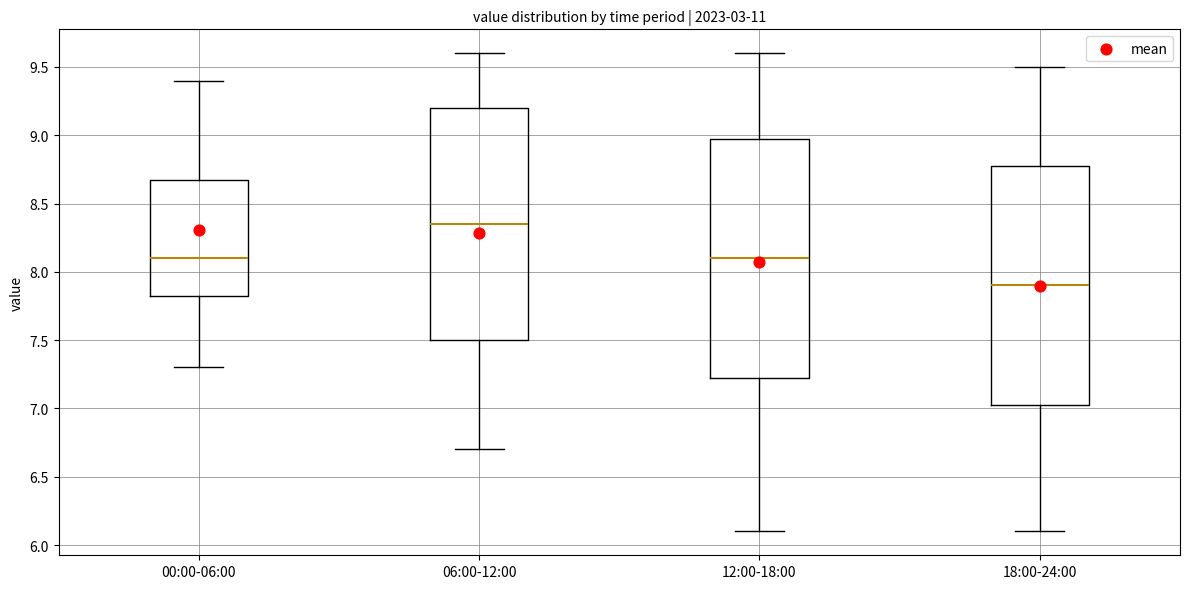

Where does the median line of the box for 18:00-24:00 sit on the y-axis? The values are not printed on the chart, so give them approximately, as read against the axis.

7.90